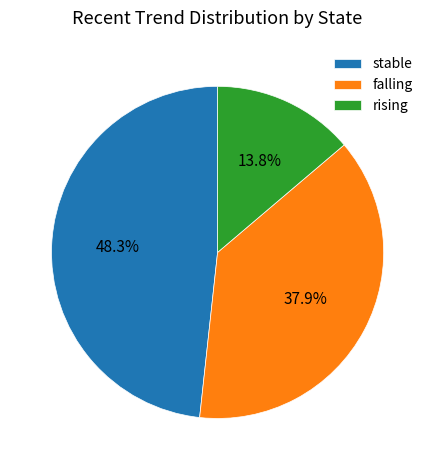

What is the total percentage of rising and stable?

62.1%